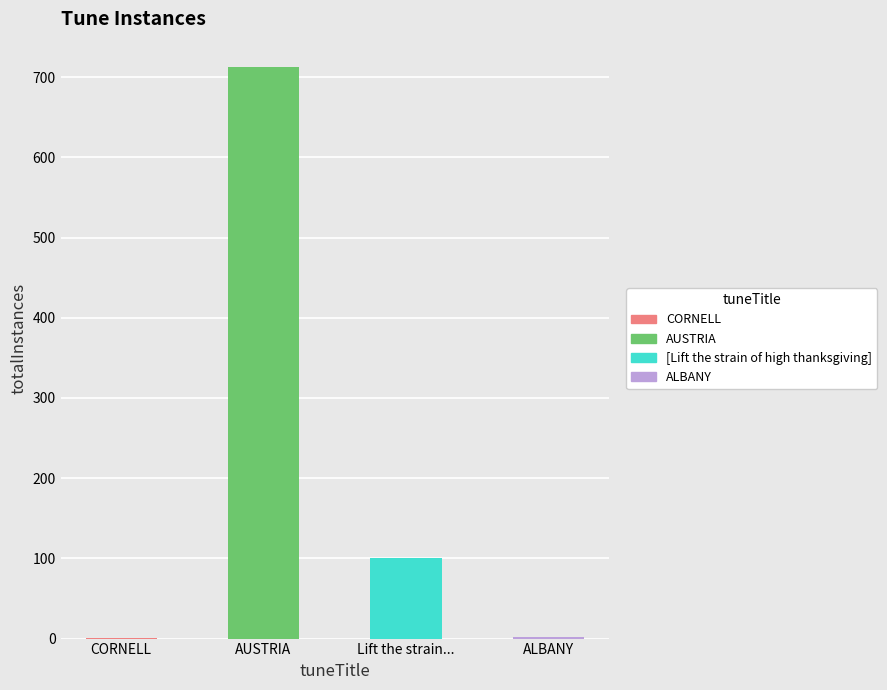

Which has a higher value, CORNELL or Lift the strain...?

Lift the strain...